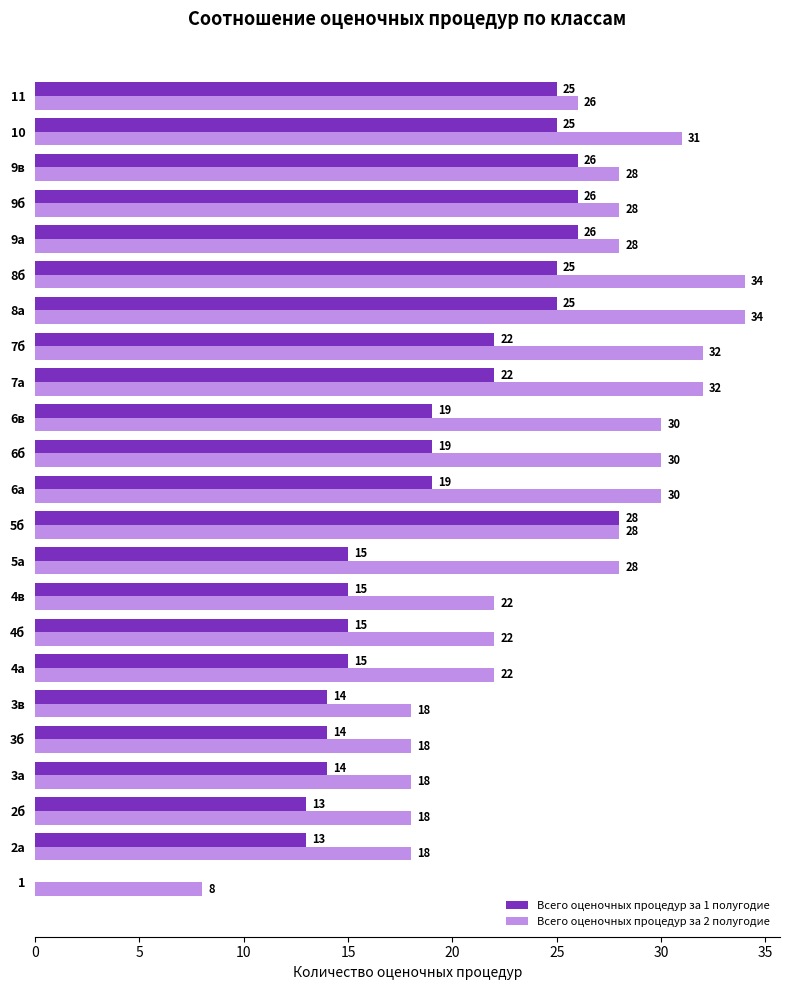

Which series changed the most between 8а and 9а?

Всего оценочных процедур за 2 полугодие